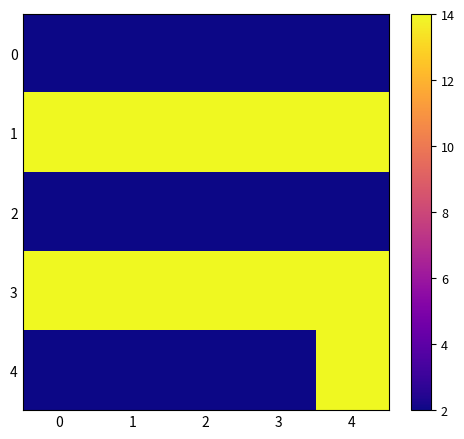

Reading left to right, what are all the values shown in this chart?

0: 0=2	1=2	2=2	3=2	4=2
1: 0=14	1=14	2=14	3=14	4=14
2: 0=2	1=2	2=2	3=2	4=2
3: 0=14	1=14	2=14	3=14	4=14
4: 0=2	1=2	2=2	3=2	4=14